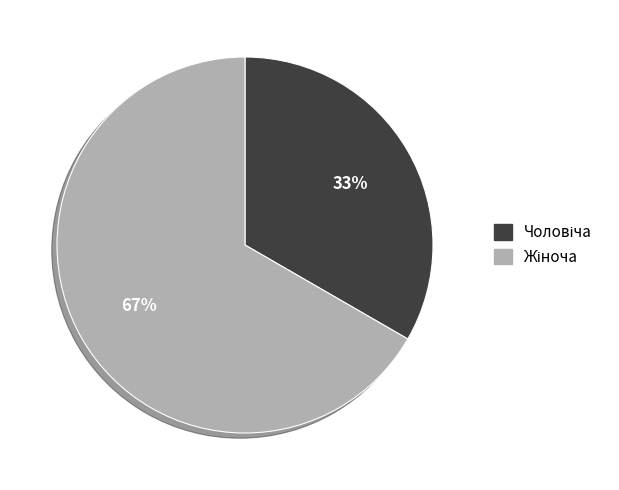

Count the number of slices in the pie.

2